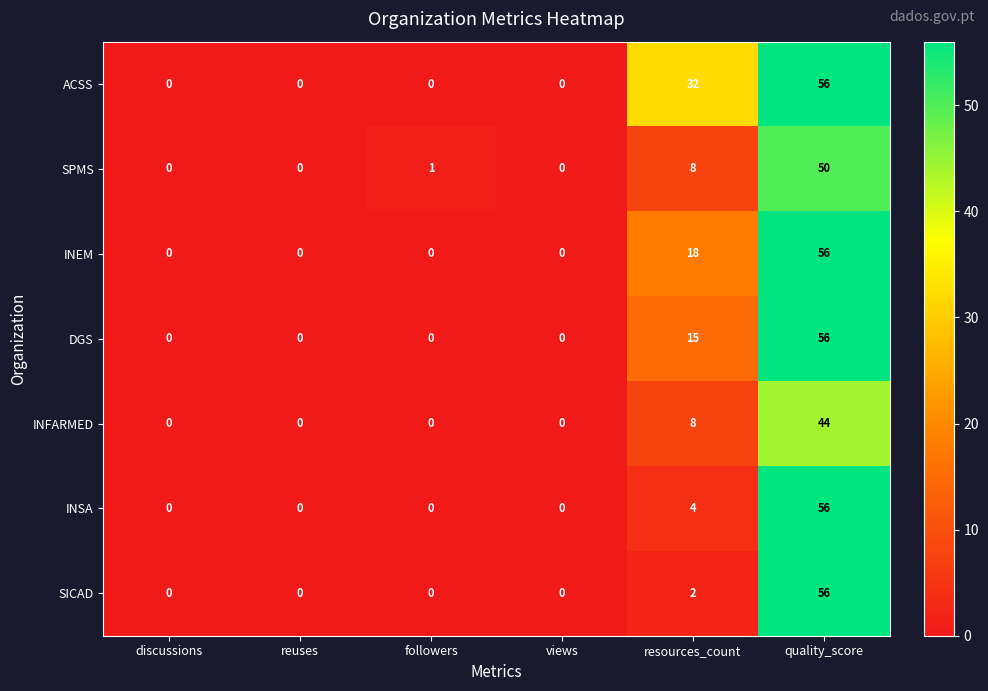

What is the difference between the highest and lowest values at resources_count?

30